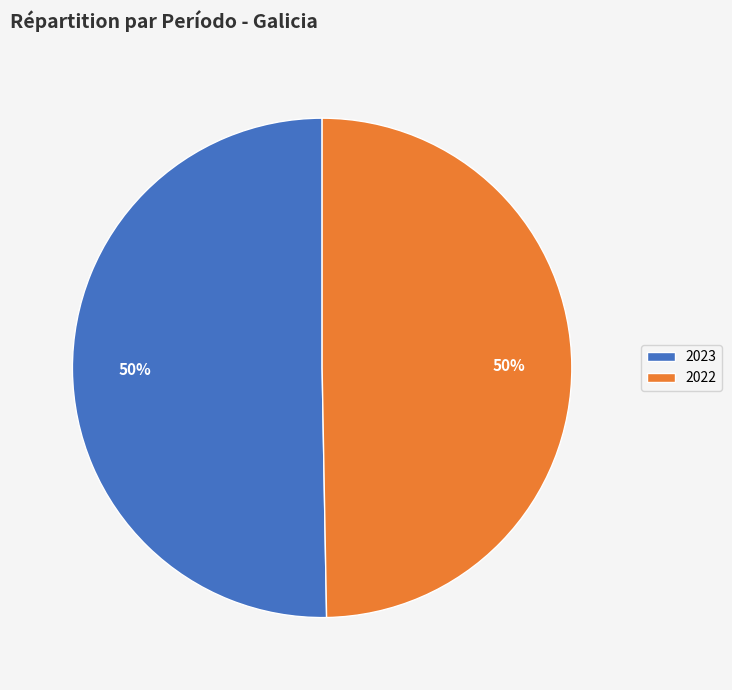

What is the majority slice?

2023